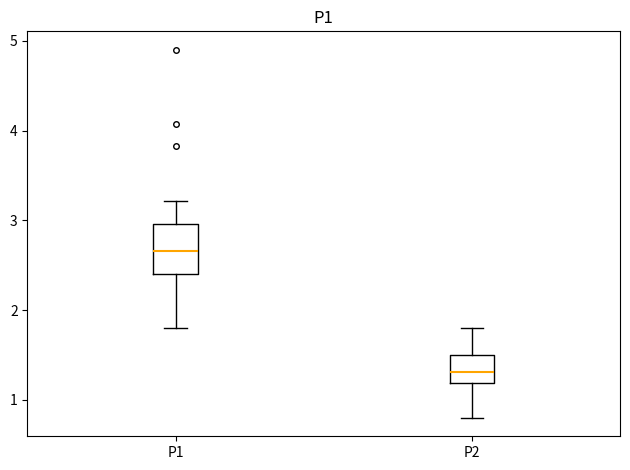

Which box has the lowest median line?

P2